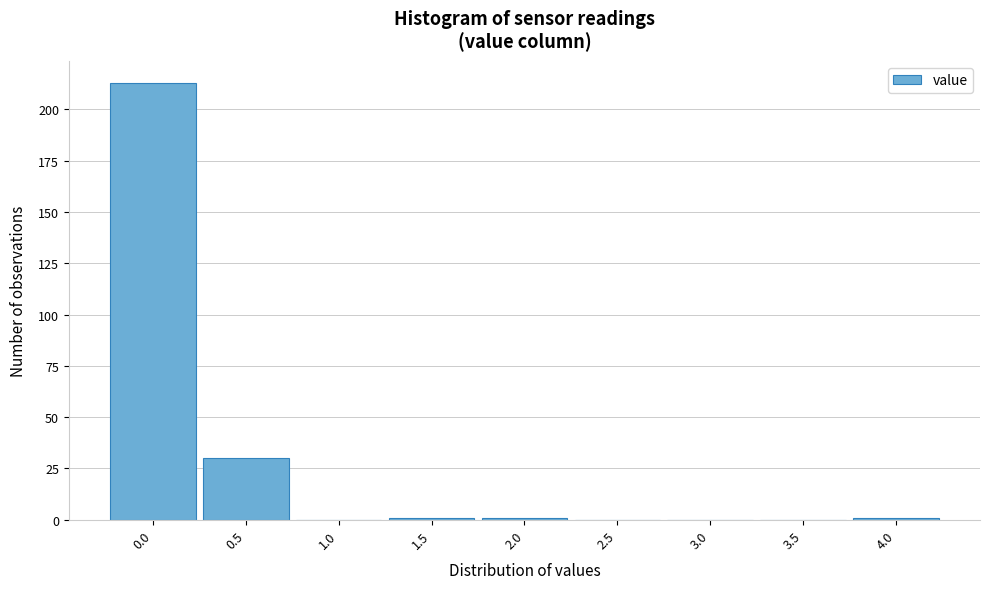

Reading left to right, list all the values displayed in this chart.

0.0=213	0.5=30	1.0=0	1.5=1	2.0=1	2.5=0	3.0=0	3.5=0	4.0=1